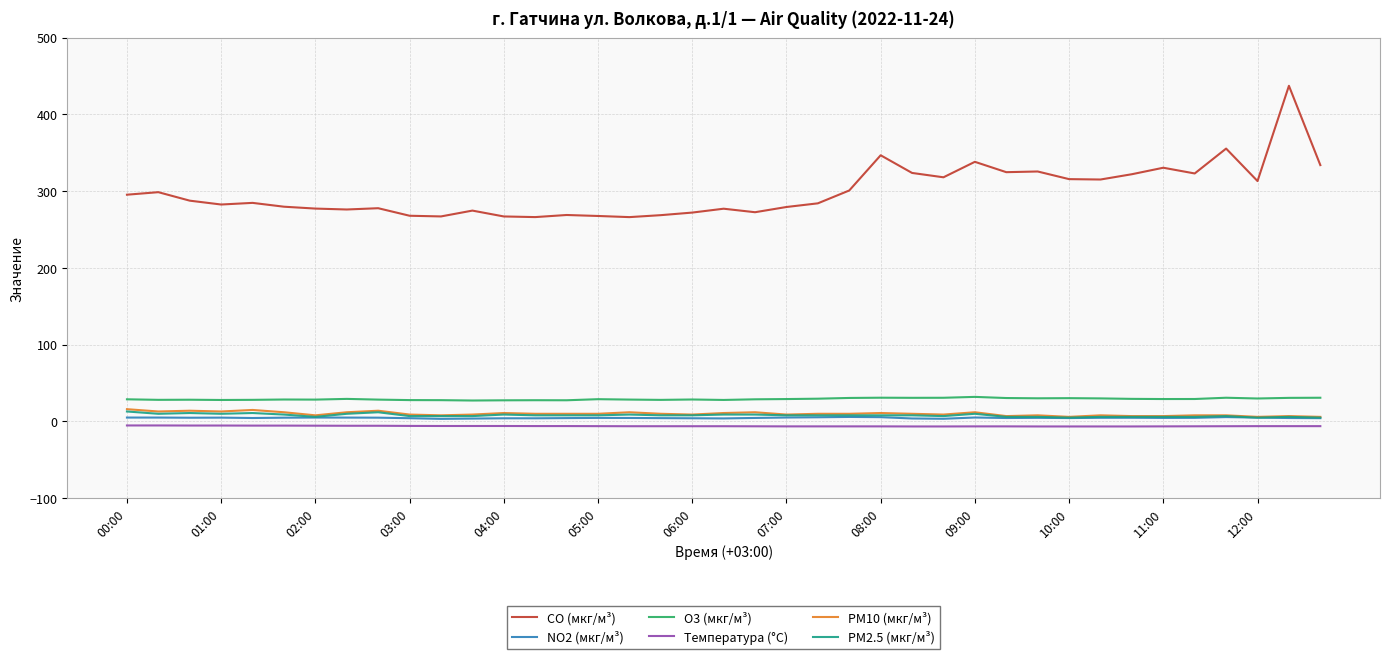

What is the greatest value displayed?

437.3